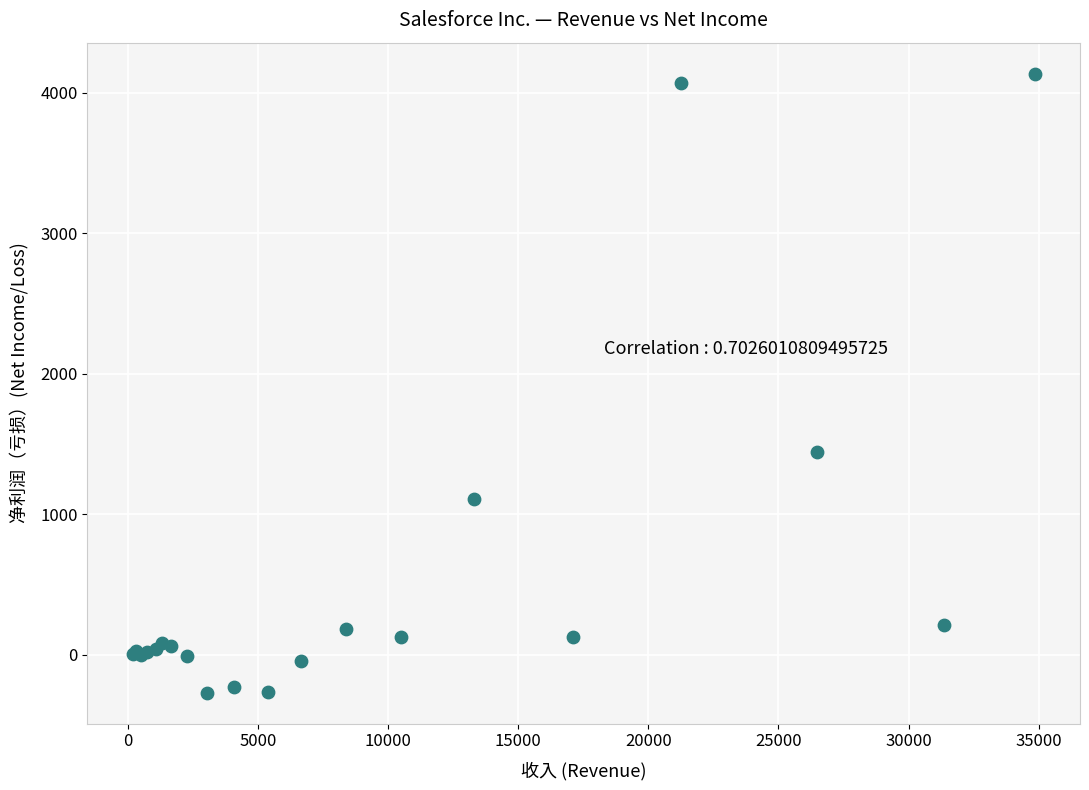

What Y value in the scatter plot is closest to 1933?

1444